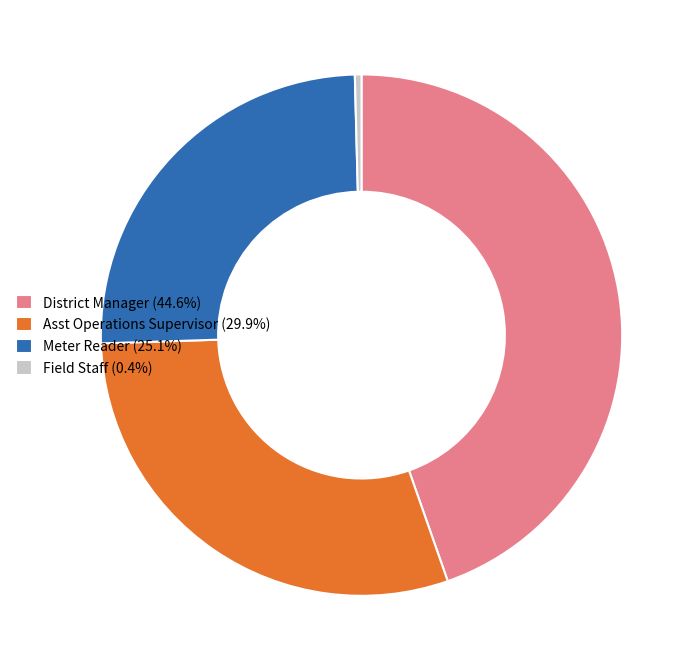

Between Asst Operations Supervisor and Field Staff, which is larger?

Asst Operations Supervisor